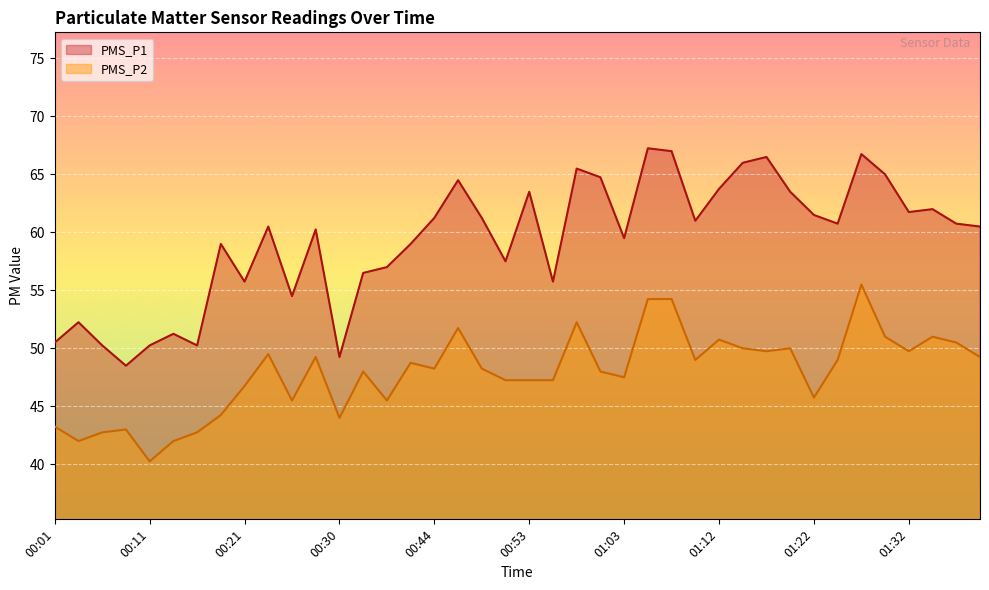

True or false: PMS_P1 and PMS_P2 cross at least once.

False